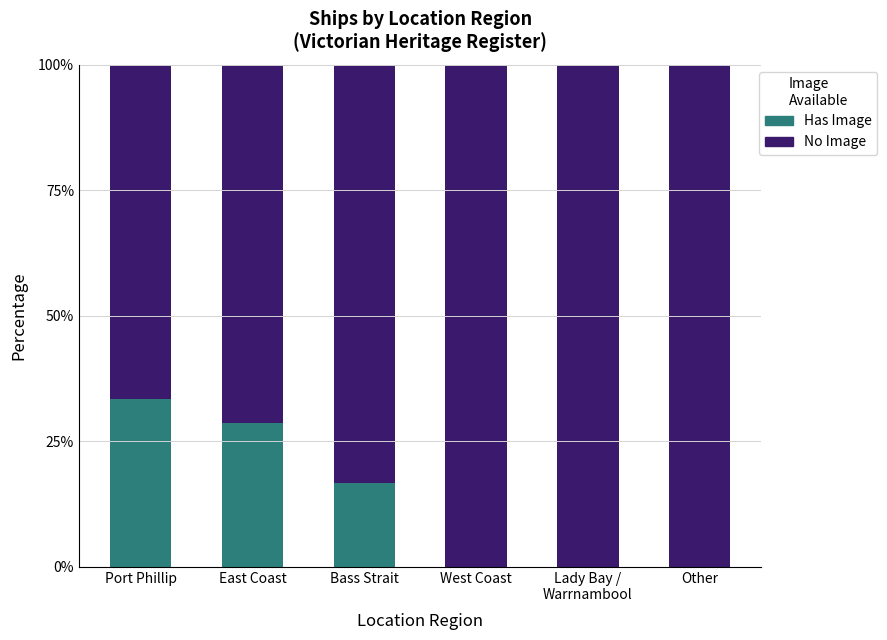

The Has Image series shows 33.3 at Port Phillip. True or false?

True